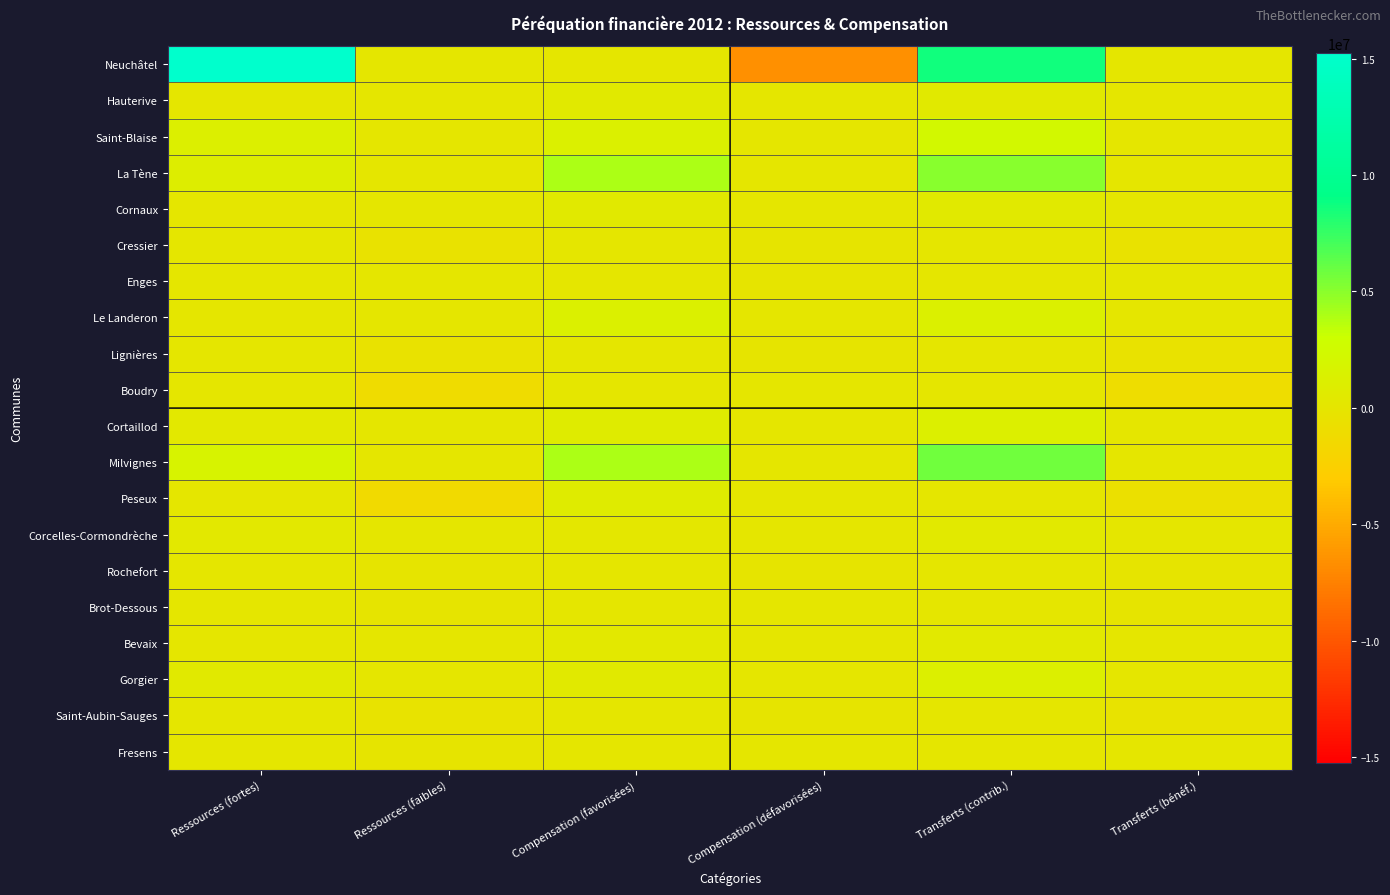

Rank the series by their maximum value, from highest to lowest.

Neuchâtel, Milvignes, La Tène, Saint-Blaise, Le Landeron, Gorgier, Cortaillod, Peseux, Hauterive, Cornaux, Corcelles-Cormondrèche, Bevaix, Boudry, Fresens, Enges, Brot-Dessous, Cressier, Lignières, Rochefort, Saint-Aubin-Sauges